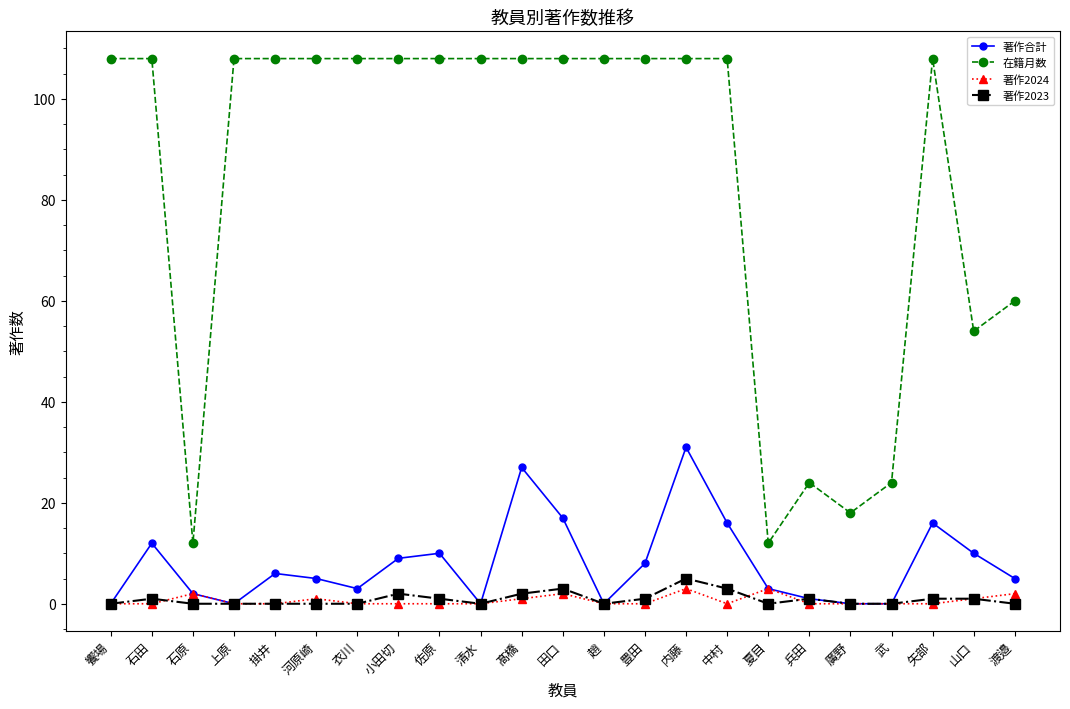

Does the chart display data point markers on the line(s)?

Yes